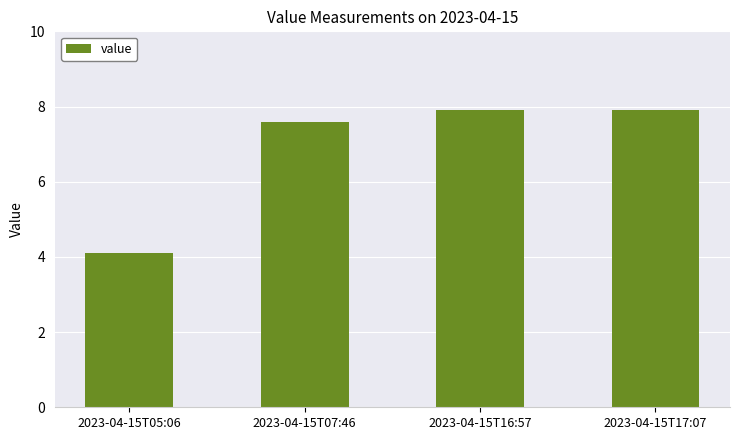

At which label does the data first exceed 7?

2023-04-15T07:46